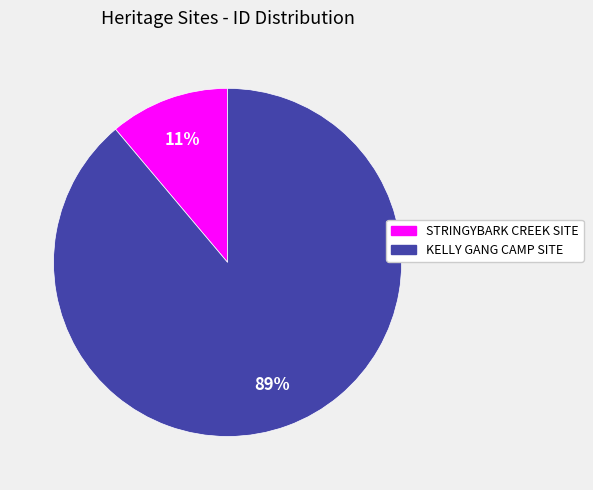

Is it true that STRINGYBARK CREEK SITE is 11% of the pie?

True